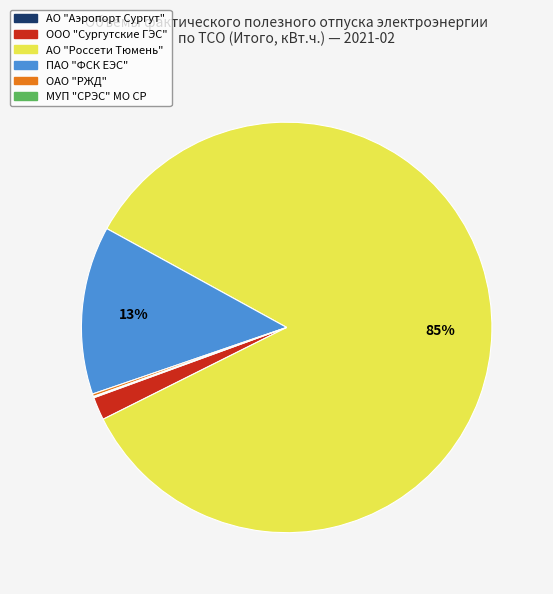

To the nearest percent, what is the average slice percentage?

17%